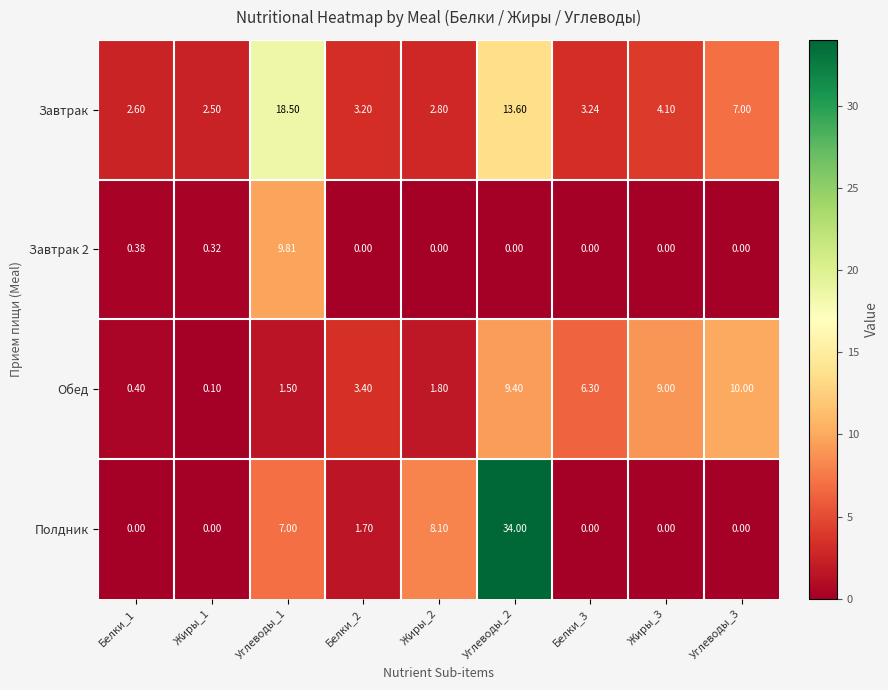

Between Белки_1 and Углеводы_2, which series saw the biggest shift?

Полдник